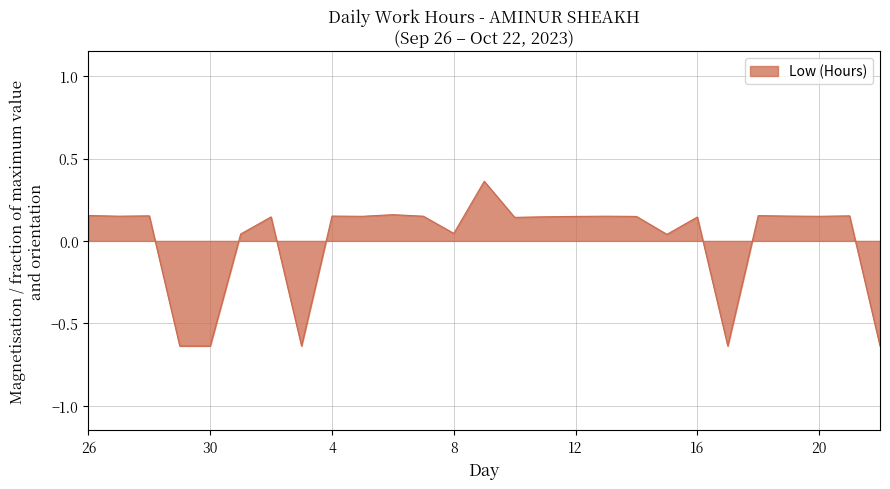

Does the chart display data point markers on the line(s)?

No